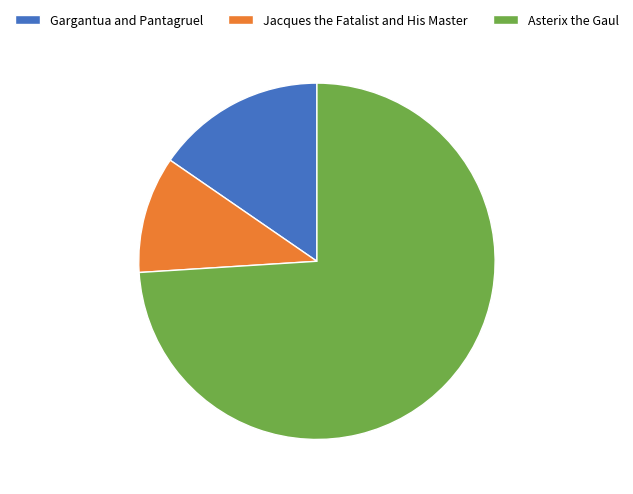

What is the largest slice in the pie chart?

Asterix the Gaul